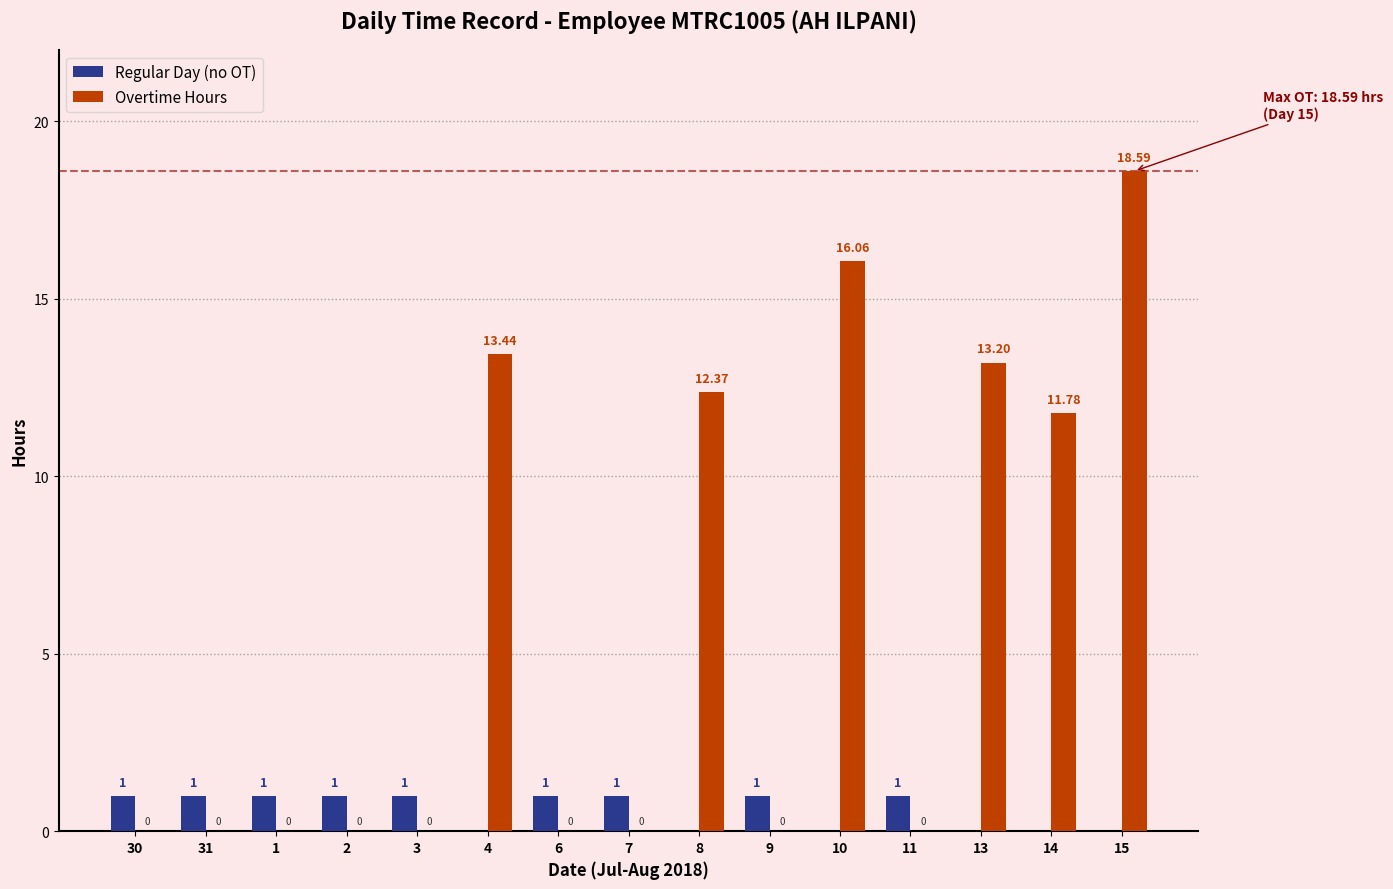

Between 1 and 14, which series saw the biggest shift?

Overtime Hours